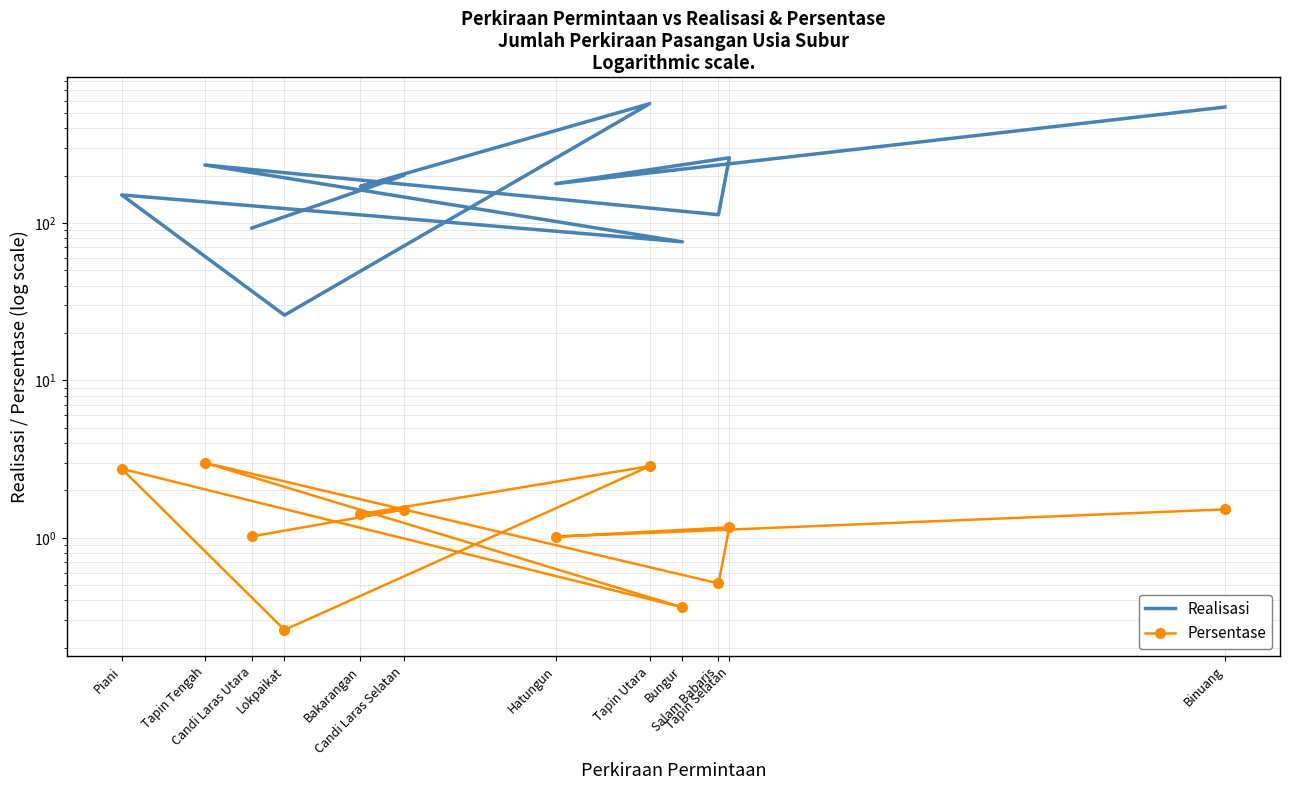

At how many categories does at least one series exceed 149?

8